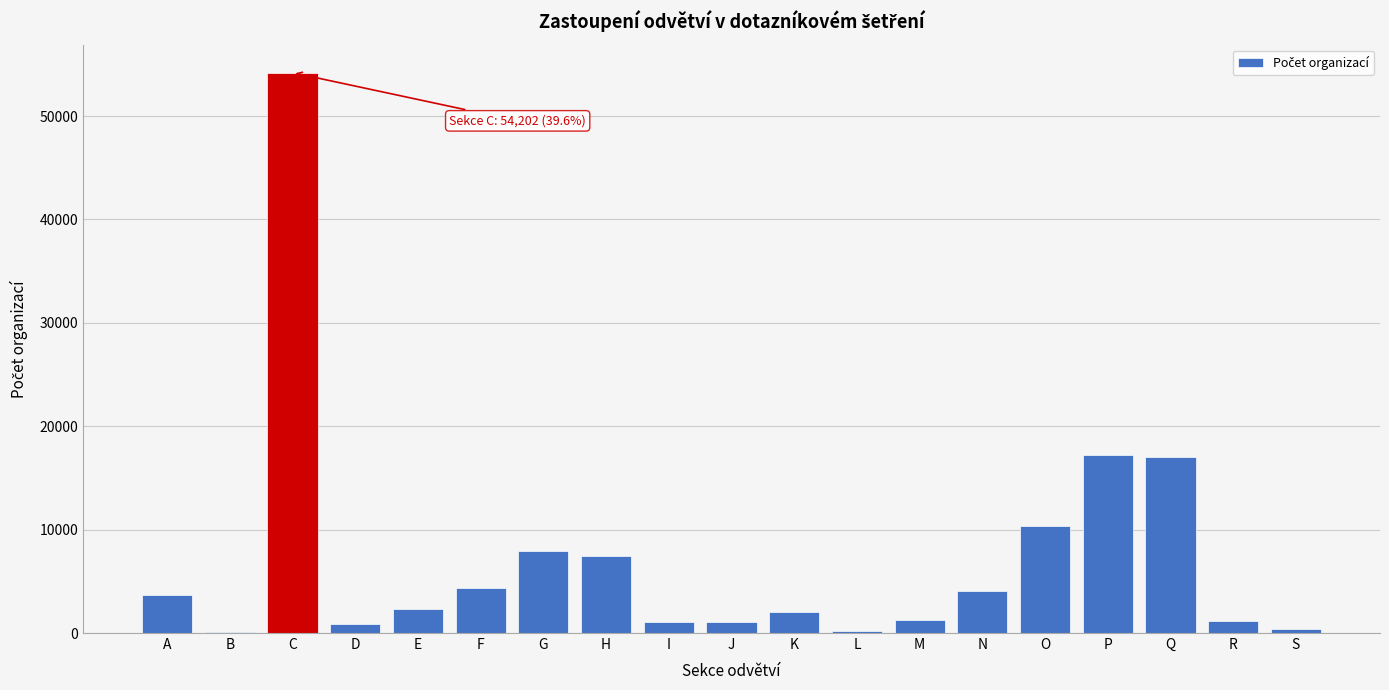

True or false: the data shows 4022 at N.

True